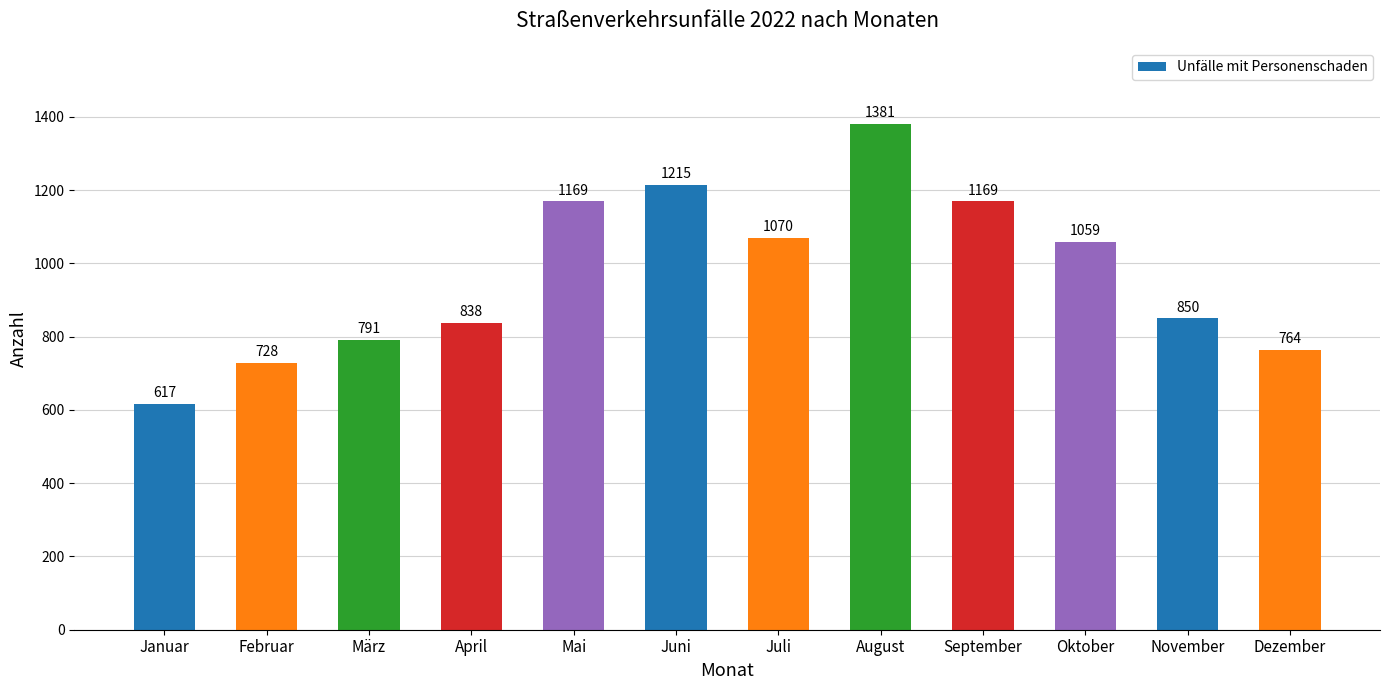

What is the ratio of the value at Juli to the value at November?

1.3